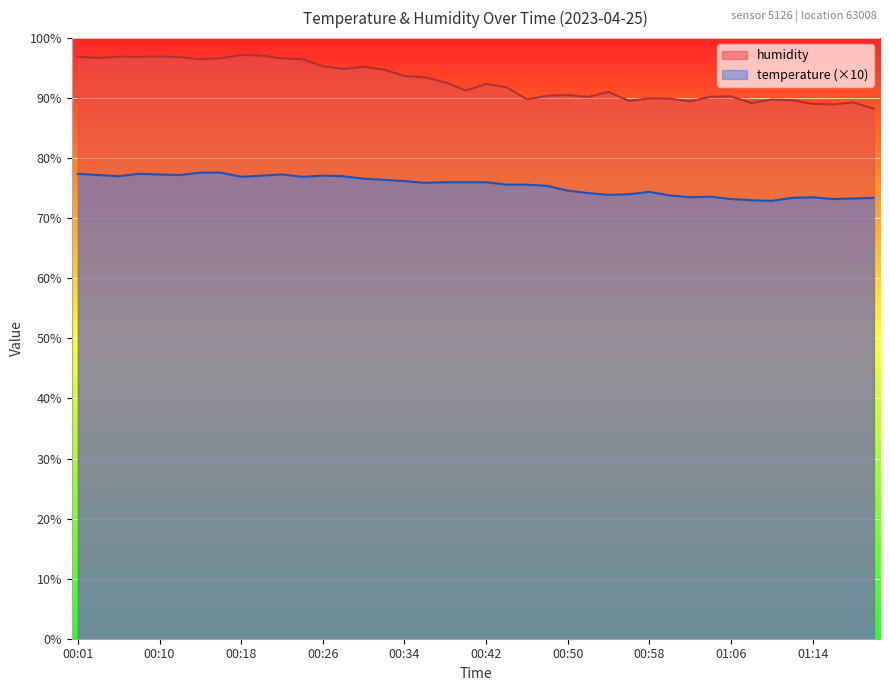

Which series has the widest spread of values?

humidity